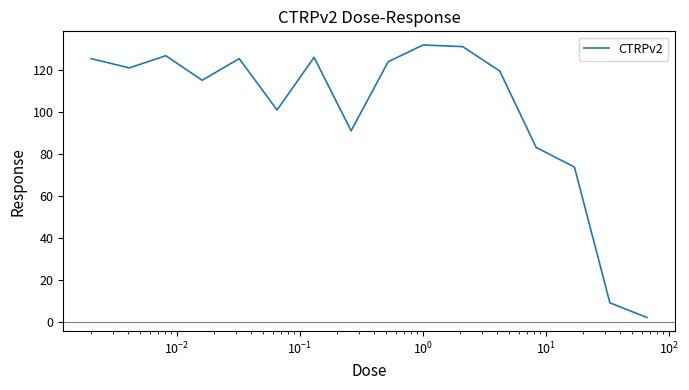

How many interior local valleys (lower than both neighbors) does the data have?

4